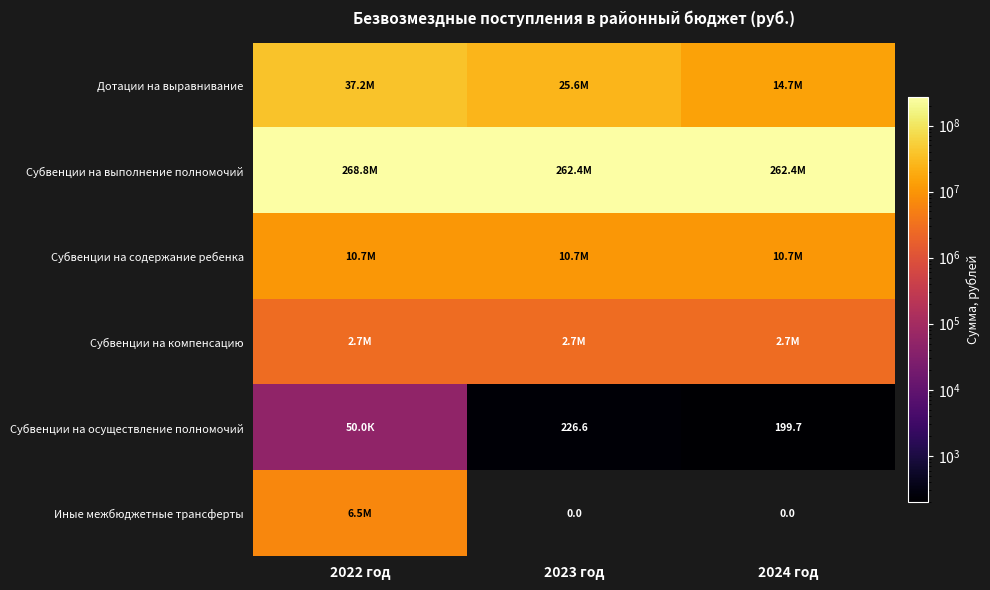

What is the sum of all Субвенции на содержание ребенка values?

32247495.0